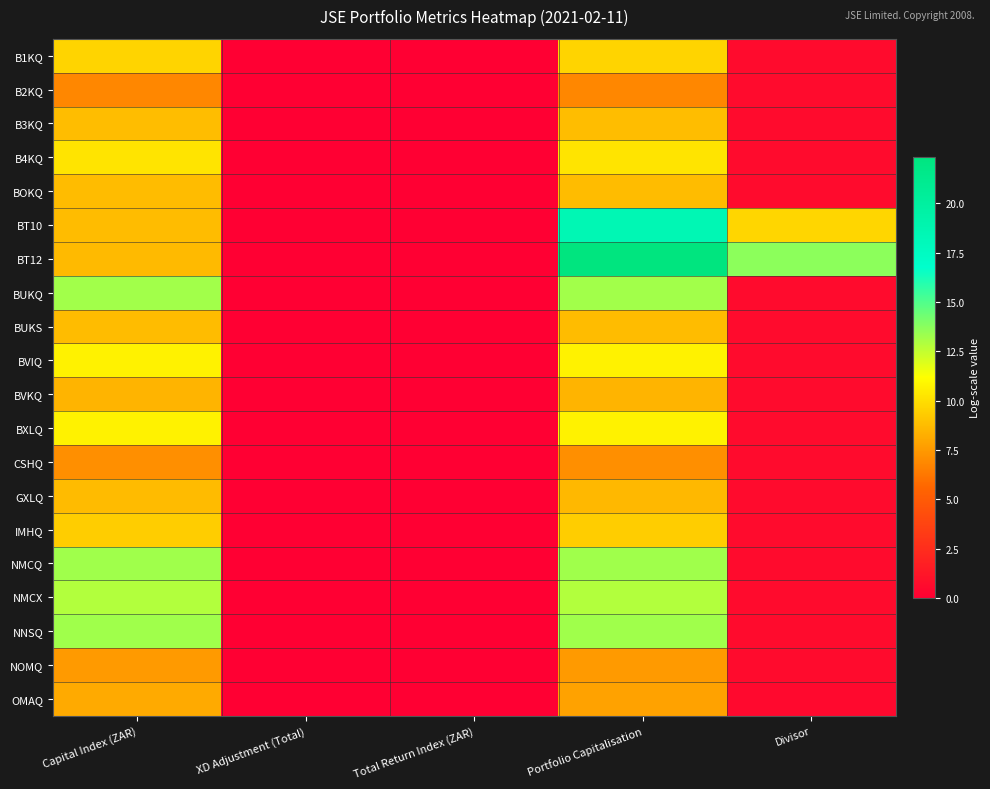

Reading left to right, transcribe all the data shown in this chart.

B1KQ: Capital Index (ZAR)=9.6	XD Adjustment (Total)=0.0	Total Return Index (ZAR)=0.0	Portfolio Capitalisation=9.6	Divisor=0.7
B2KQ: Capital Index (ZAR)=6.8	XD Adjustment (Total)=0.0	Total Return Index (ZAR)=0.0	Portfolio Capitalisation=6.8	Divisor=0.7
B3KQ: Capital Index (ZAR)=8.8	XD Adjustment (Total)=0.0	Total Return Index (ZAR)=0.0	Portfolio Capitalisation=8.8	Divisor=0.7
B4KQ: Capital Index (ZAR)=10.2	XD Adjustment (Total)=0.0	Total Return Index (ZAR)=0.0	Portfolio Capitalisation=10.2	Divisor=0.7
BOKQ: Capital Index (ZAR)=8.8	XD Adjustment (Total)=0.0	Total Return Index (ZAR)=0.0	Portfolio Capitalisation=8.8	Divisor=0.7
BT10: Capital Index (ZAR)=8.7	XD Adjustment (Total)=0.0	Total Return Index (ZAR)=0.0	Portfolio Capitalisation=18.5	Divisor=9.7
BT12: Capital Index (ZAR)=8.7	XD Adjustment (Total)=0.0	Total Return Index (ZAR)=0.0	Portfolio Capitalisation=22.4	Divisor=13.7
BUKQ: Capital Index (ZAR)=13.2	XD Adjustment (Total)=0.0	Total Return Index (ZAR)=0.0	Portfolio Capitalisation=13.2	Divisor=0.7
BUKS: Capital Index (ZAR)=8.7	XD Adjustment (Total)=0.0	Total Return Index (ZAR)=0.0	Portfolio Capitalisation=8.7	Divisor=0.7
BVIQ: Capital Index (ZAR)=10.7	XD Adjustment (Total)=0.0	Total Return Index (ZAR)=0.0	Portfolio Capitalisation=10.7	Divisor=0.7
BVKQ: Capital Index (ZAR)=8.4	XD Adjustment (Total)=0.0	Total Return Index (ZAR)=0.0	Portfolio Capitalisation=8.4	Divisor=0.7
BXLQ: Capital Index (ZAR)=10.7	XD Adjustment (Total)=0.0	Total Return Index (ZAR)=0.0	Portfolio Capitalisation=10.7	Divisor=0.7
CSHQ: Capital Index (ZAR)=7.1	XD Adjustment (Total)=0.0	Total Return Index (ZAR)=0.0	Portfolio Capitalisation=7.1	Divisor=0.7
GXLQ: Capital Index (ZAR)=8.7	XD Adjustment (Total)=0.0	Total Return Index (ZAR)=0.0	Portfolio Capitalisation=8.6	Divisor=0.6
IMHQ: Capital Index (ZAR)=9.4	XD Adjustment (Total)=0.0	Total Return Index (ZAR)=0.0	Portfolio Capitalisation=9.4	Divisor=0.7
NMCQ: Capital Index (ZAR)=13.3	XD Adjustment (Total)=0.0	Total Return Index (ZAR)=0.0	Portfolio Capitalisation=13.3	Divisor=0.7
NMCX: Capital Index (ZAR)=12.9	XD Adjustment (Total)=0.0	Total Return Index (ZAR)=0.0	Portfolio Capitalisation=12.9	Divisor=0.7
NNSQ: Capital Index (ZAR)=13.3	XD Adjustment (Total)=0.0	Total Return Index (ZAR)=0.0	Portfolio Capitalisation=13.3	Divisor=0.7
NOMQ: Capital Index (ZAR)=7.5	XD Adjustment (Total)=0.0	Total Return Index (ZAR)=0.0	Portfolio Capitalisation=7.5	Divisor=0.7
OMAQ: Capital Index (ZAR)=8.1	XD Adjustment (Total)=0.0	Total Return Index (ZAR)=0.0	Portfolio Capitalisation=7.8	Divisor=0.6